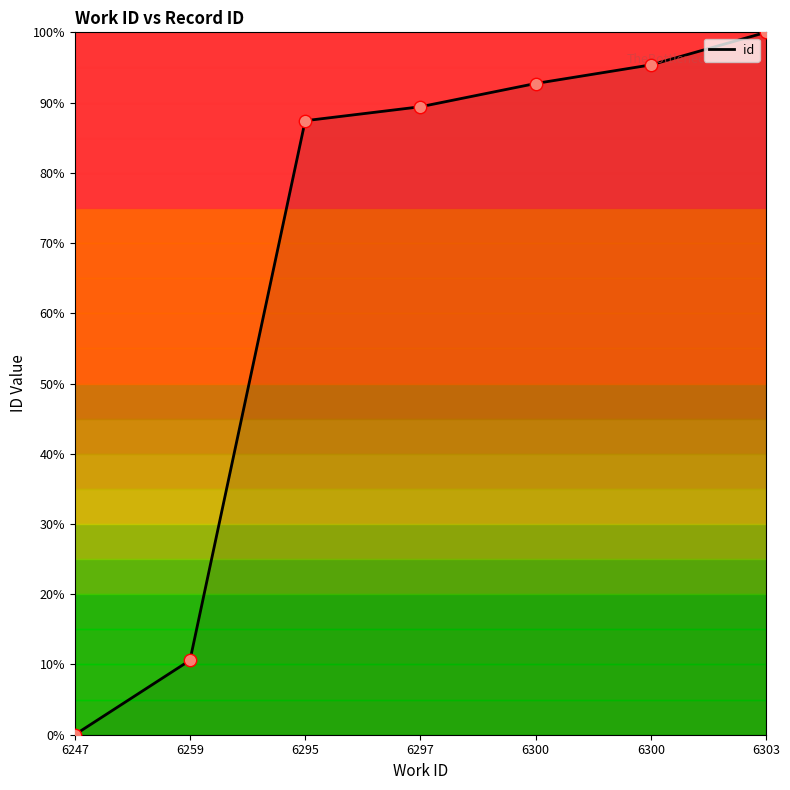

Approximately how many times larger is the value at 6295 compared to 6300?

0.9